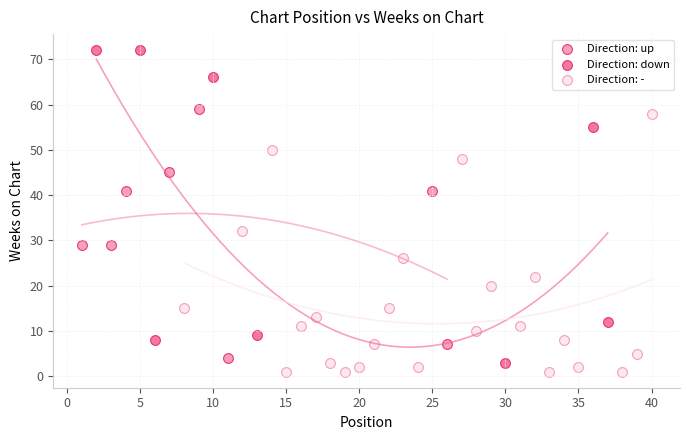

Which series contains the highest Y value?

Direction: down